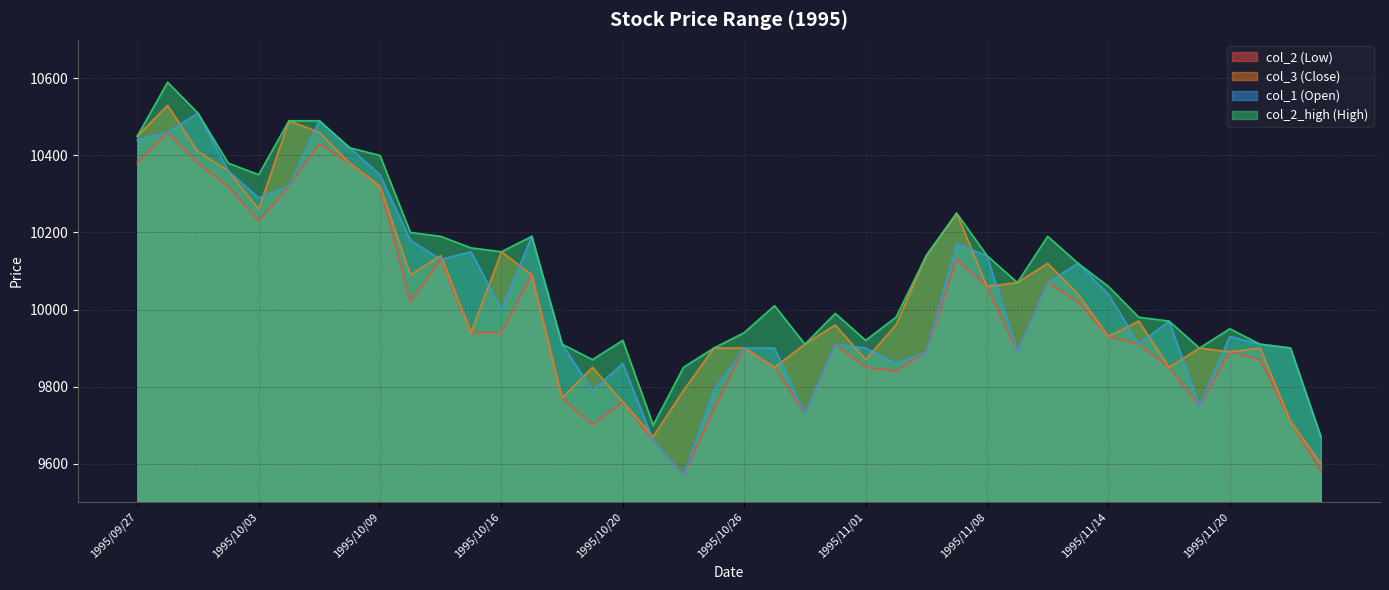

True or false: col_3 (Close) and col_2_high (High) intersect in this chart.

False